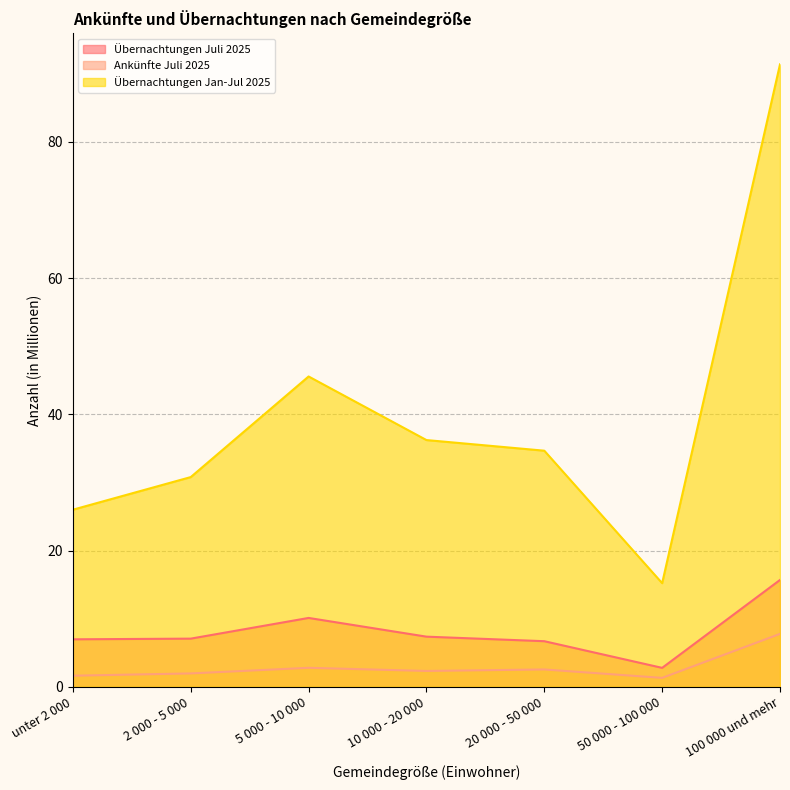

True or false: Übernachtungen Juli 2025 has a value of 15.7 at 100 000 und mehr.

True